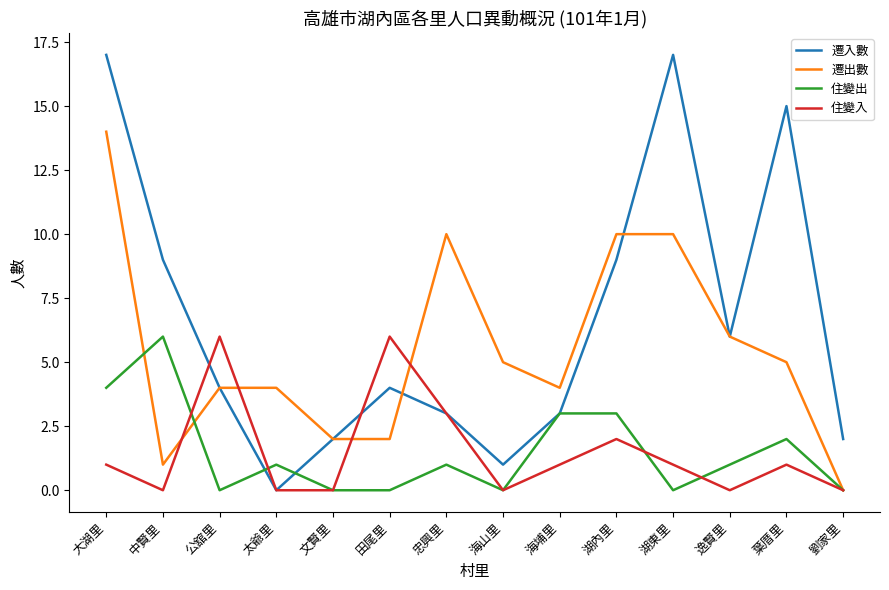

What is the approximate value of 遷入數 at 中賢里?

9